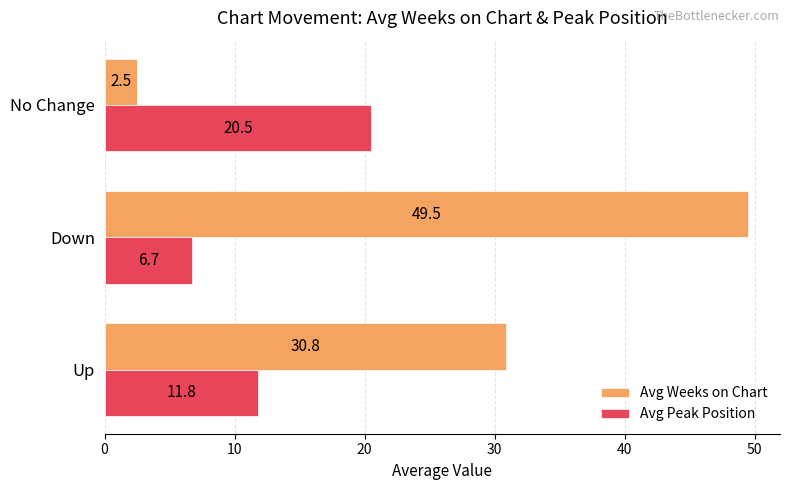

What is the maximum value for Avg Peak Position?

20.5